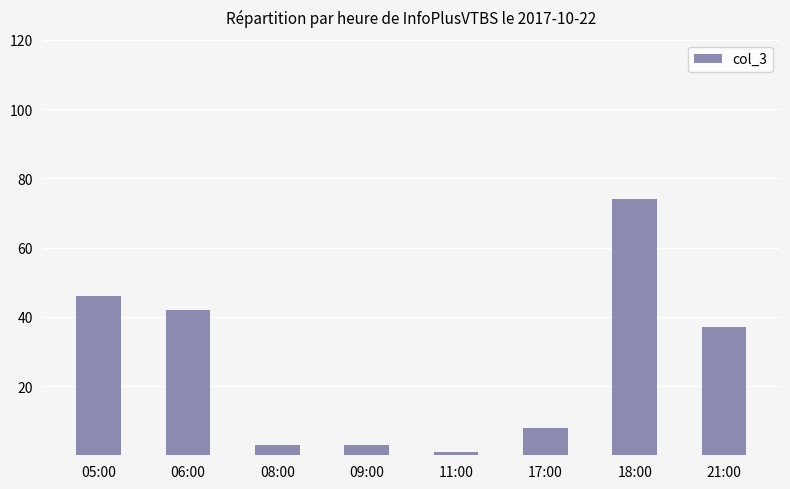

What is the difference between the maximum and minimum values?

73